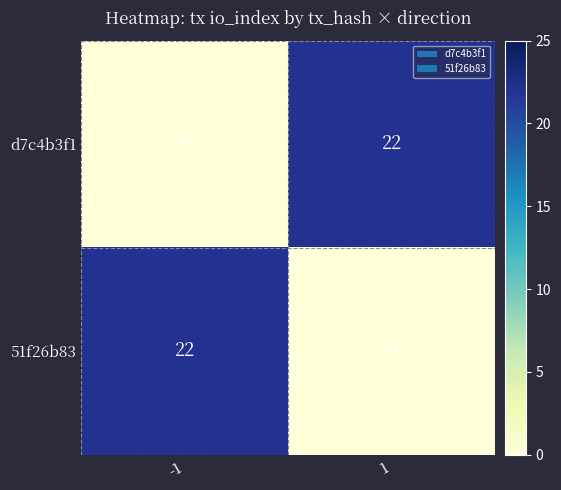

Reading left to right, list all the values displayed in this chart.

d7c4b3f1: 0	22
51f26b83: 22	0